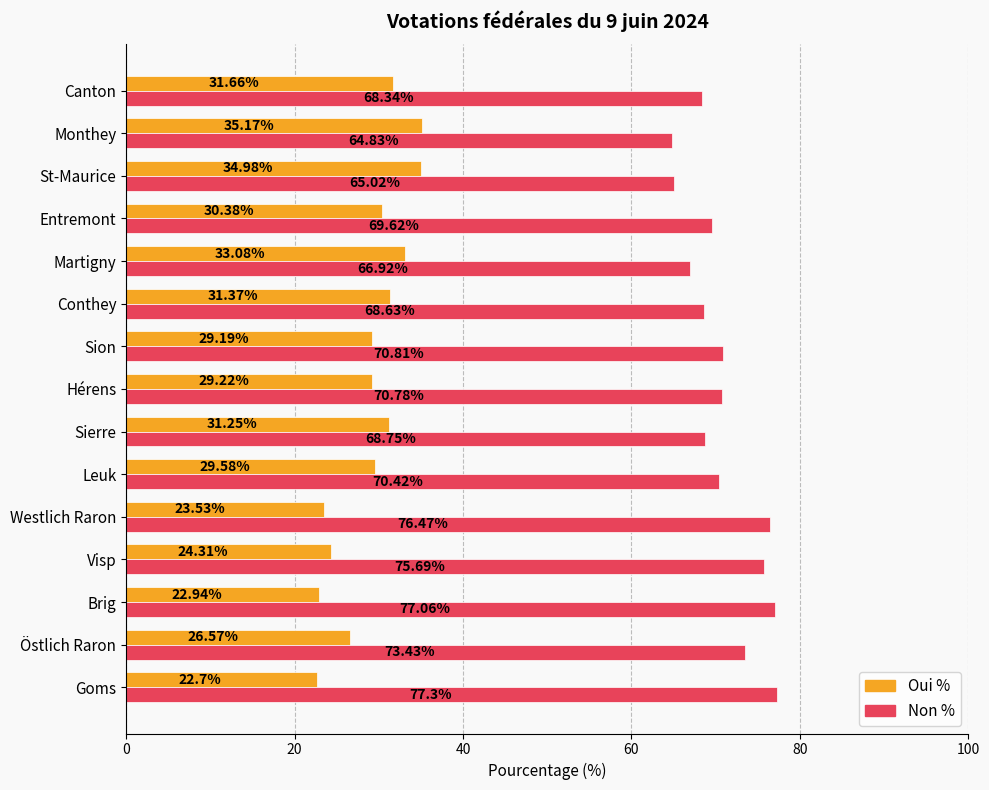

Where is Non % nearest to the value 71?

Sion